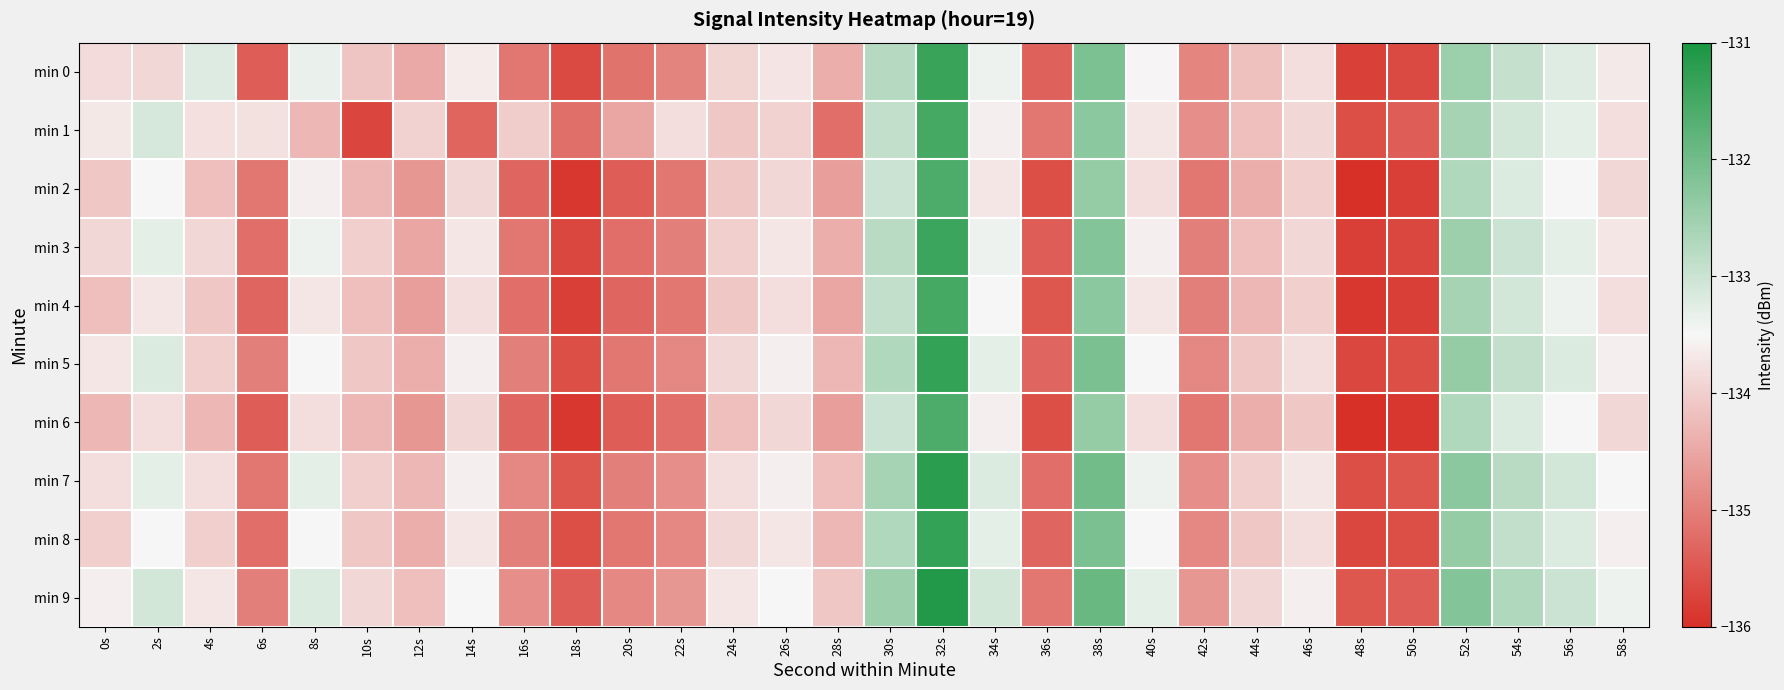

Reading left to right, extract all data points from this chart.

min 0: 0s=-133.9	2s=-133.9	4s=-133.2	6s=-135.4	8s=-133.4	10s=-134.1	12s=-134.5	14s=-133.7	16s=-135.1	18s=-135.7	20s=-135.1	22s=-134.9	24s=-133.9	26s=-133.7	28s=-134.4	30s=-132.8	32s=-131.4	34s=-133.4	36s=-135.4	38s=-132.1	40s=-133.5	42s=-134.9	44s=-134.2	46s=-133.8	48s=-135.8	50s=-135.6	52s=-132.5	54s=-133.0	56s=-133.2	58s=-133.7
min 1: 0s=-133.7	2s=-133.1	4s=-133.8	6s=-133.8	8s=-134.3	10s=-135.7	12s=-134.0	14s=-135.3	16s=-134.0	18s=-135.2	20s=-134.5	22s=-133.8	24s=-134.1	26s=-133.9	28s=-135.2	30s=-132.9	32s=-131.5	34s=-133.6	36s=-135.1	38s=-132.3	40s=-133.7	42s=-134.8	44s=-134.2	46s=-133.9	48s=-135.6	50s=-135.4	52s=-132.6	54s=-133.1	56s=-133.3	58s=-133.8
min 2: 0s=-134.1	2s=-133.5	4s=-134.2	6s=-135.1	8s=-133.6	10s=-134.3	12s=-134.7	14s=-133.9	16s=-135.3	18s=-135.9	20s=-135.4	22s=-135.1	24s=-134.1	26s=-133.9	28s=-134.6	30s=-133.0	32s=-131.6	34s=-133.7	36s=-135.6	38s=-132.4	40s=-133.8	42s=-135.1	44s=-134.4	46s=-134.0	48s=-136.0	50s=-135.8	52s=-132.7	54s=-133.2	56s=-133.5	58s=-133.9
min 3: 0s=-133.9	2s=-133.3	4s=-133.9	6s=-135.2	8s=-133.4	10s=-134.0	12s=-134.5	14s=-133.7	16s=-135.1	18s=-135.7	20s=-135.2	22s=-135.0	24s=-134.0	26s=-133.7	28s=-134.4	30s=-132.8	32s=-131.4	34s=-133.4	36s=-135.4	38s=-132.2	40s=-133.6	42s=-135.0	44s=-134.2	46s=-133.9	48s=-135.8	50s=-135.7	52s=-132.5	54s=-133.0	56s=-133.3	58s=-133.7
min 4: 0s=-134.2	2s=-133.7	4s=-134.1	6s=-135.3	8s=-133.7	10s=-134.2	12s=-134.6	14s=-133.8	16s=-135.2	18s=-135.8	20s=-135.3	22s=-135.1	24s=-134.1	26s=-133.8	28s=-134.5	30s=-132.9	32s=-131.5	34s=-133.5	36s=-135.5	38s=-132.3	40s=-133.7	42s=-135.0	44s=-134.3	46s=-134.0	48s=-135.9	50s=-135.8	52s=-132.6	54s=-133.1	56s=-133.4	58s=-133.8
min 5: 0s=-133.7	2s=-133.2	4s=-134.0	6s=-135.0	8s=-133.5	10s=-134.1	12s=-134.4	14s=-133.6	16s=-135.0	18s=-135.6	20s=-135.1	22s=-134.9	24s=-133.9	26s=-133.6	28s=-134.3	30s=-132.7	32s=-131.3	34s=-133.3	36s=-135.3	38s=-132.1	40s=-133.5	42s=-134.9	44s=-134.1	46s=-133.8	48s=-135.7	50s=-135.6	52s=-132.4	54s=-132.9	56s=-133.2	58s=-133.6
min 6: 0s=-134.3	2s=-133.8	4s=-134.3	6s=-135.4	8s=-133.8	10s=-134.3	12s=-134.7	14s=-133.9	16s=-135.3	18s=-135.9	20s=-135.4	22s=-135.2	24s=-134.2	26s=-133.9	28s=-134.6	30s=-133.0	32s=-131.6	34s=-133.6	36s=-135.6	38s=-132.4	40s=-133.8	42s=-135.1	44s=-134.4	46s=-134.1	48s=-136.0	50s=-135.9	52s=-132.7	54s=-133.2	56s=-133.5	58s=-133.9
min 7: 0s=-133.8	2s=-133.3	4s=-133.8	6s=-135.1	8s=-133.3	10s=-134.0	12s=-134.3	14s=-133.6	16s=-134.9	18s=-135.5	20s=-135.0	22s=-134.8	24s=-133.8	26s=-133.6	28s=-134.2	30s=-132.6	32s=-131.2	34s=-133.2	36s=-135.2	38s=-132.0	40s=-133.4	42s=-134.8	44s=-134.0	46s=-133.7	48s=-135.6	50s=-135.5	52s=-132.3	54s=-132.8	56s=-133.1	58s=-133.5
min 8: 0s=-134.0	2s=-133.5	4s=-134.0	6s=-135.2	8s=-133.5	10s=-134.1	12s=-134.4	14s=-133.7	16s=-135.0	18s=-135.6	20s=-135.1	22s=-134.9	24s=-133.9	26s=-133.7	28s=-134.3	30s=-132.7	32s=-131.3	34s=-133.3	36s=-135.3	38s=-132.1	40s=-133.5	42s=-134.9	44s=-134.1	46s=-133.8	48s=-135.7	50s=-135.6	52s=-132.4	54s=-132.9	56s=-133.2	58s=-133.6
min 9: 0s=-133.6	2s=-133.1	4s=-133.7	6s=-135.0	8s=-133.2	10s=-133.9	12s=-134.2	14s=-133.5	16s=-134.8	18s=-135.4	20s=-134.9	22s=-134.7	24s=-133.7	26s=-133.5	28s=-134.1	30s=-132.5	32s=-131.1	34s=-133.1	36s=-135.1	38s=-131.9	40s=-133.3	42s=-134.7	44s=-133.9	46s=-133.6	48s=-135.5	50s=-135.4	52s=-132.2	54s=-132.7	56s=-133.0	58s=-133.4